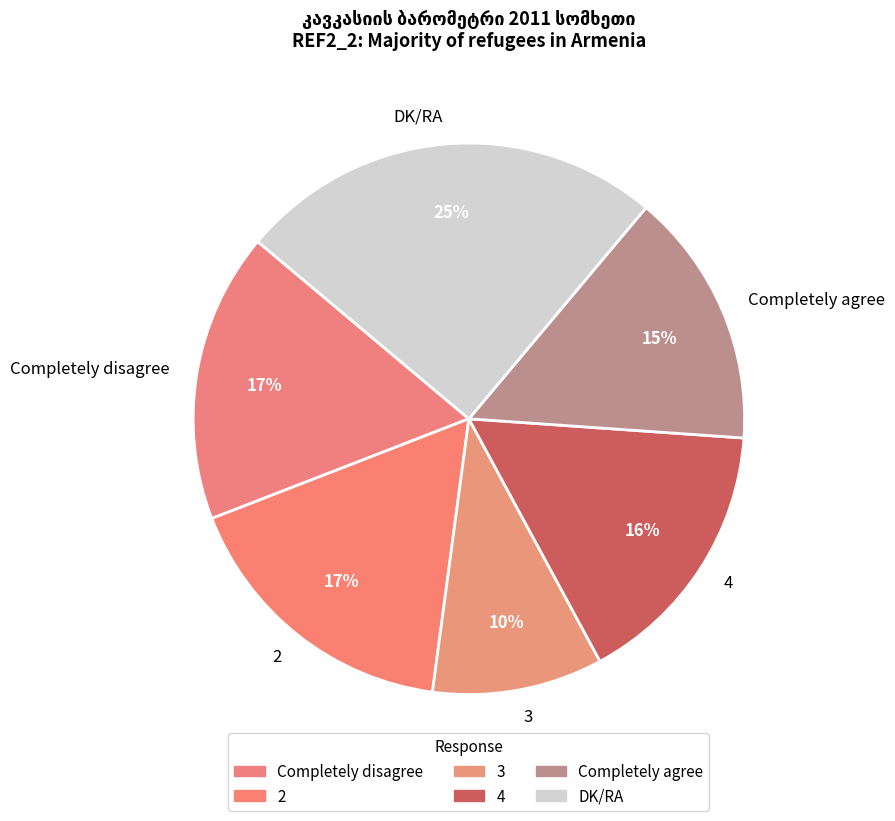

True or false: DK/RA accounts for 25% of the total.

True